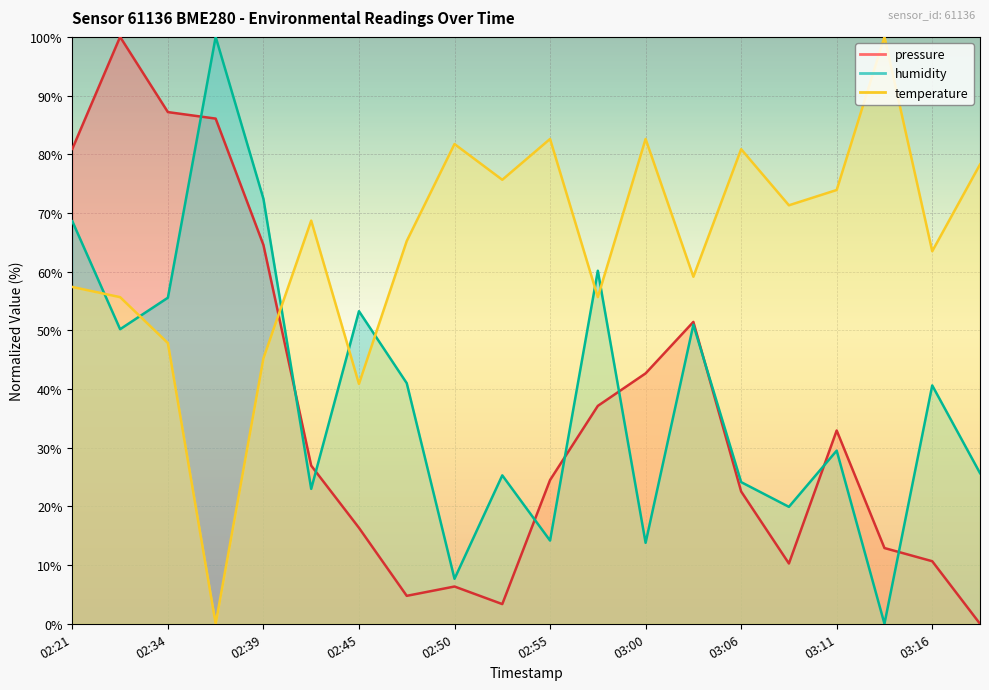

What is the maximum value shown in the chart?

100.0